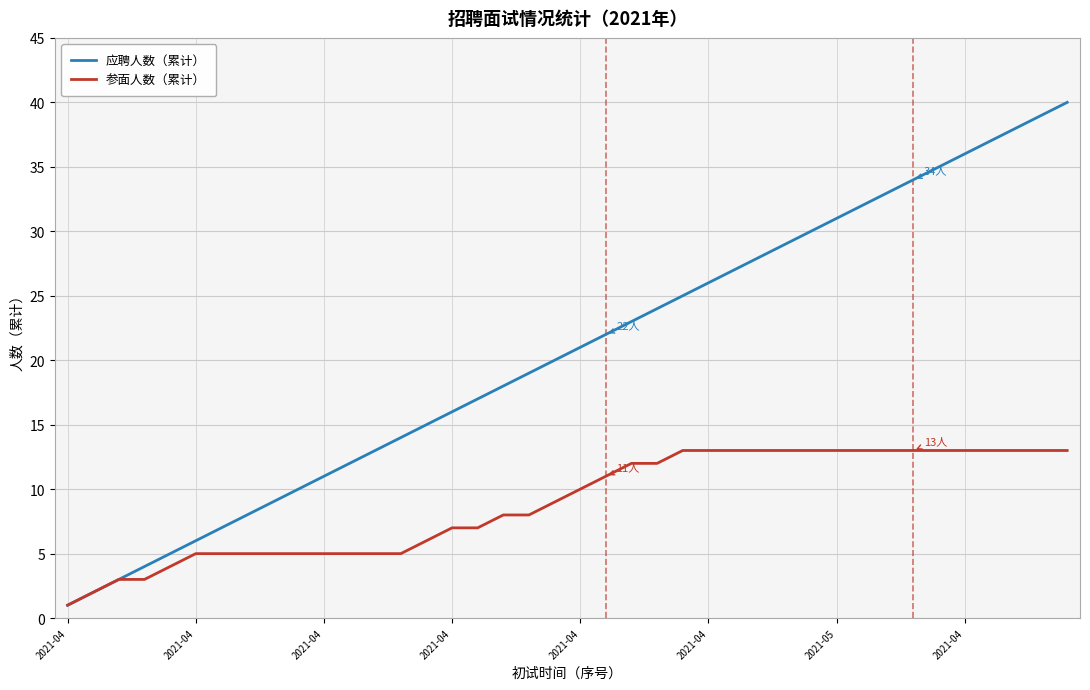

Which series has the largest total across all categories?

应聘人数（累计）